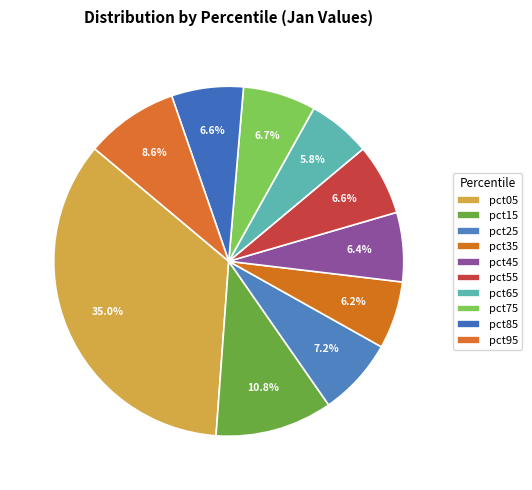

Combined, what portion of the pie is pct65 and pct55?

12.4%